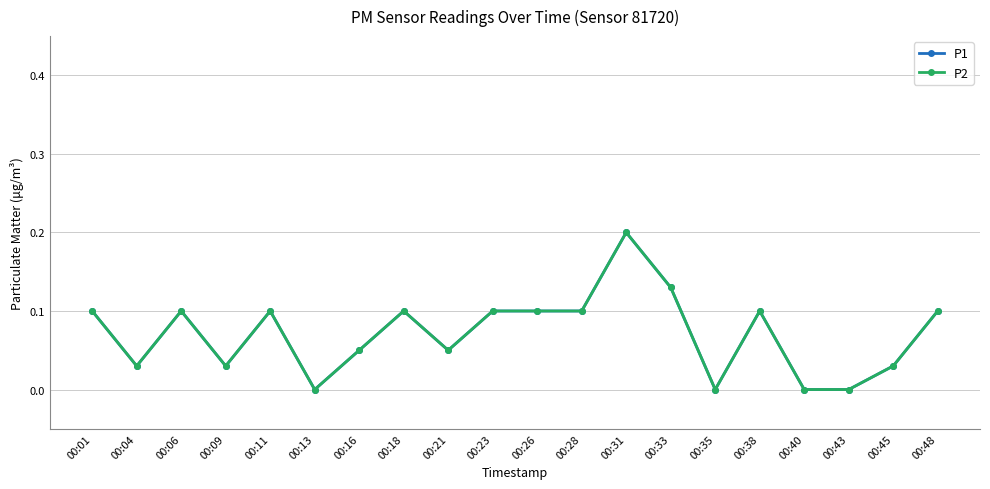

How many lines are shown in the chart?

2